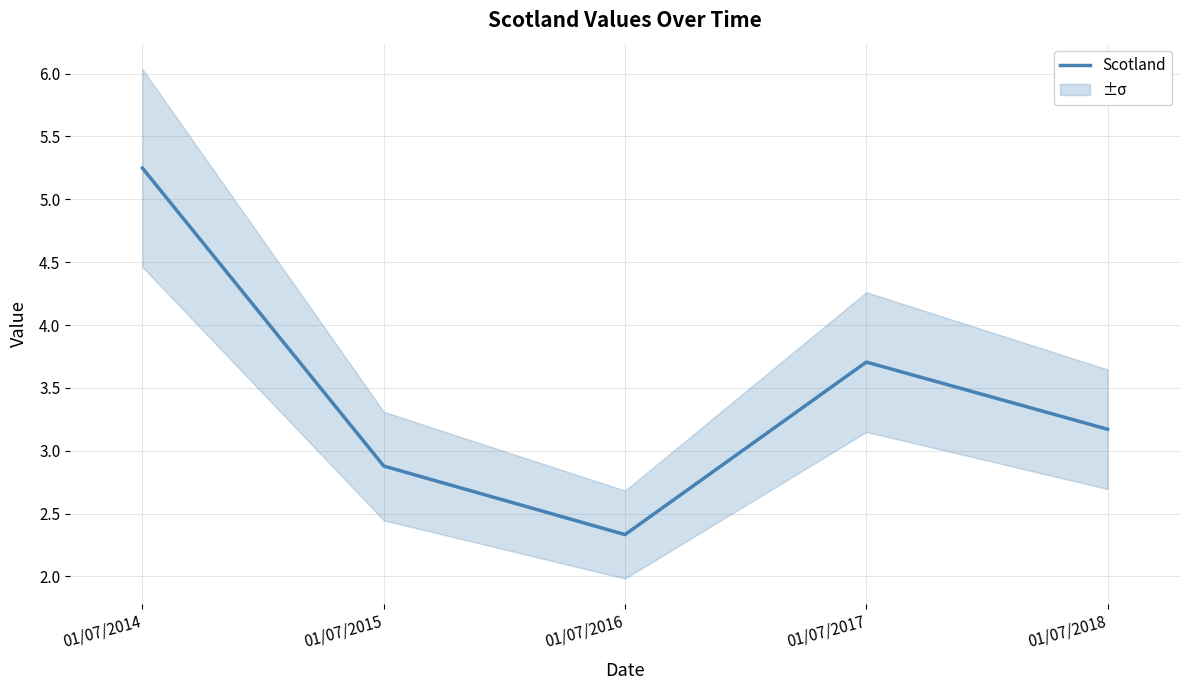

What is the ratio of the value at 01/07/2018 to the value at 01/07/2017?

0.9